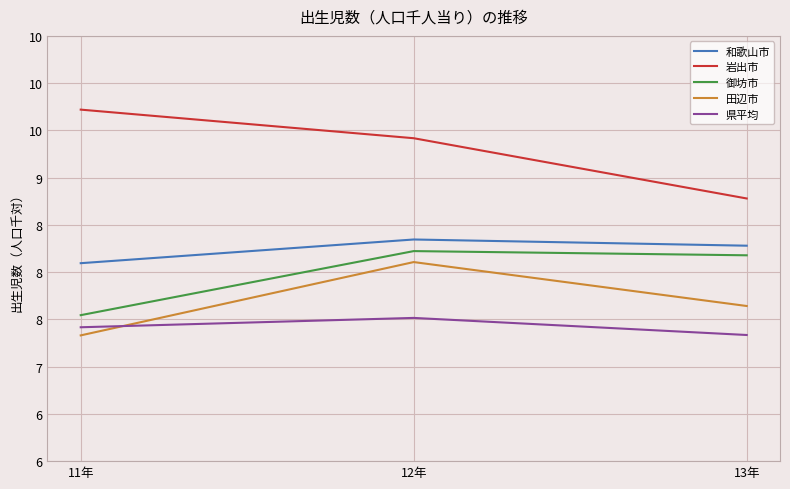

Is the value of 和歌山市 at 13年 greater than the value of 岩出市 at 12年?

No